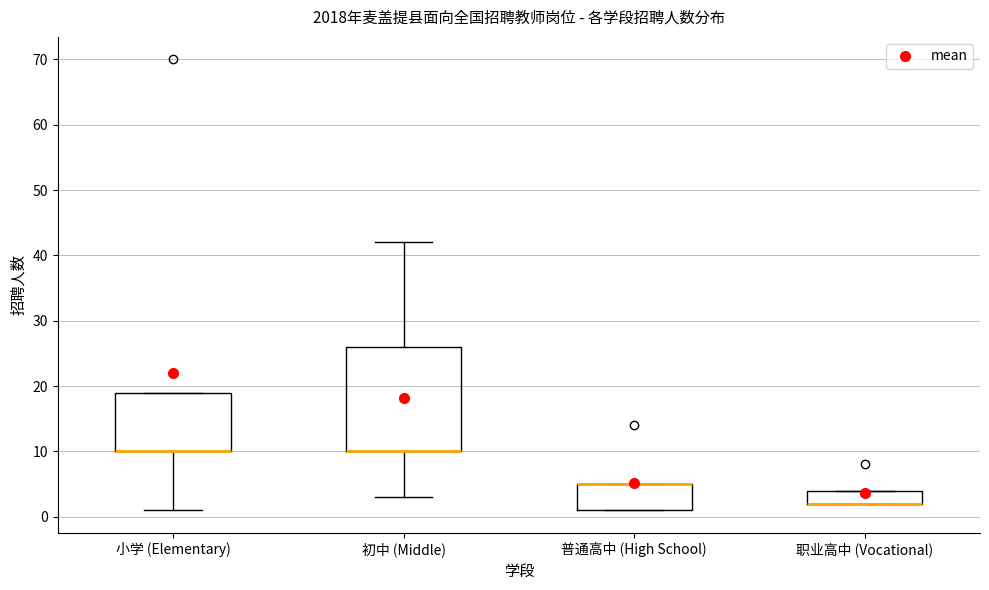

Comparing the boxes themselves (not the whiskers), which one is the tallest?

初中 (Middle)